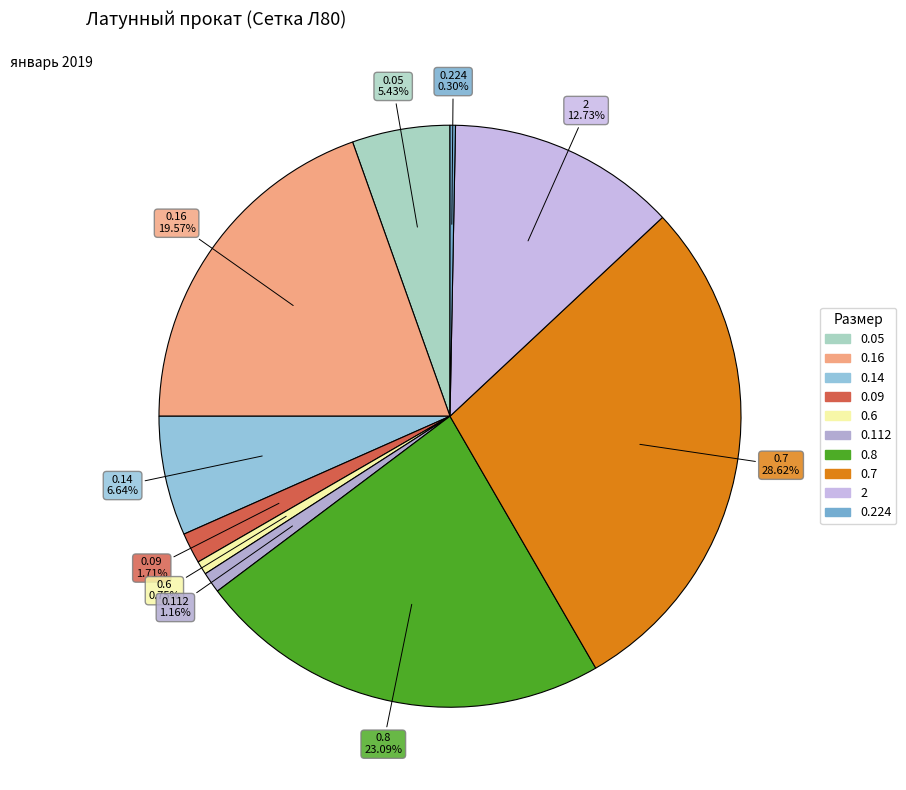

Combined, what portion of the pie is 0.09 and 2?

14.4%